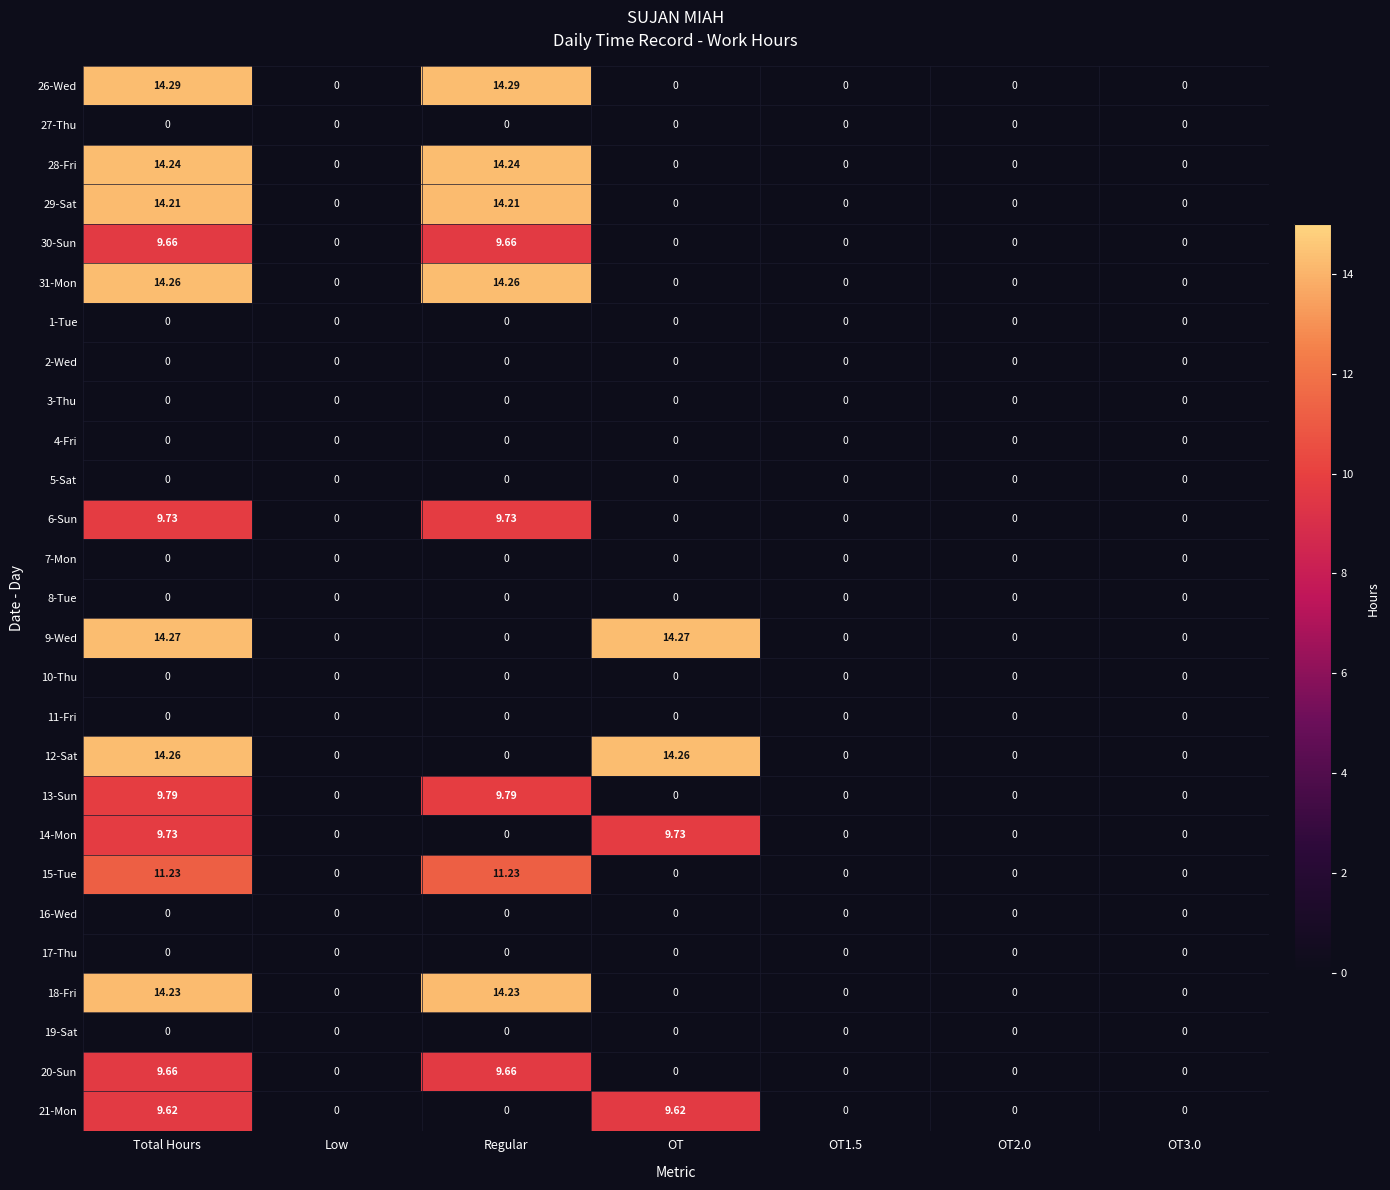

How many distinct data groups are displayed?

27